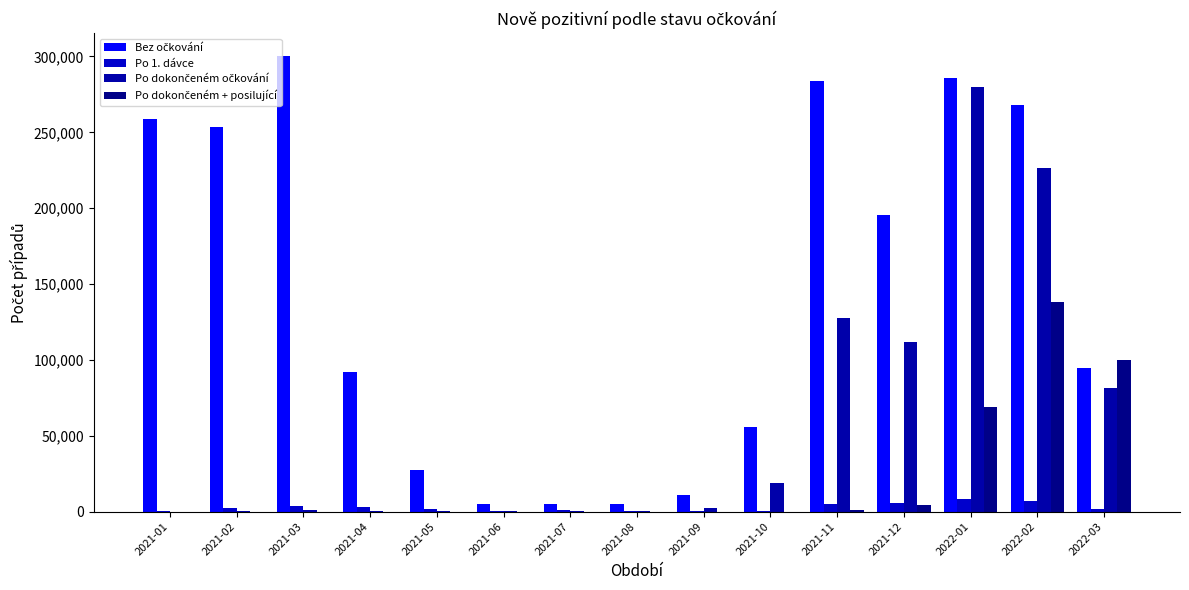

True or false: Po 1. dávce has a value of 2942 at 2021-04.

True